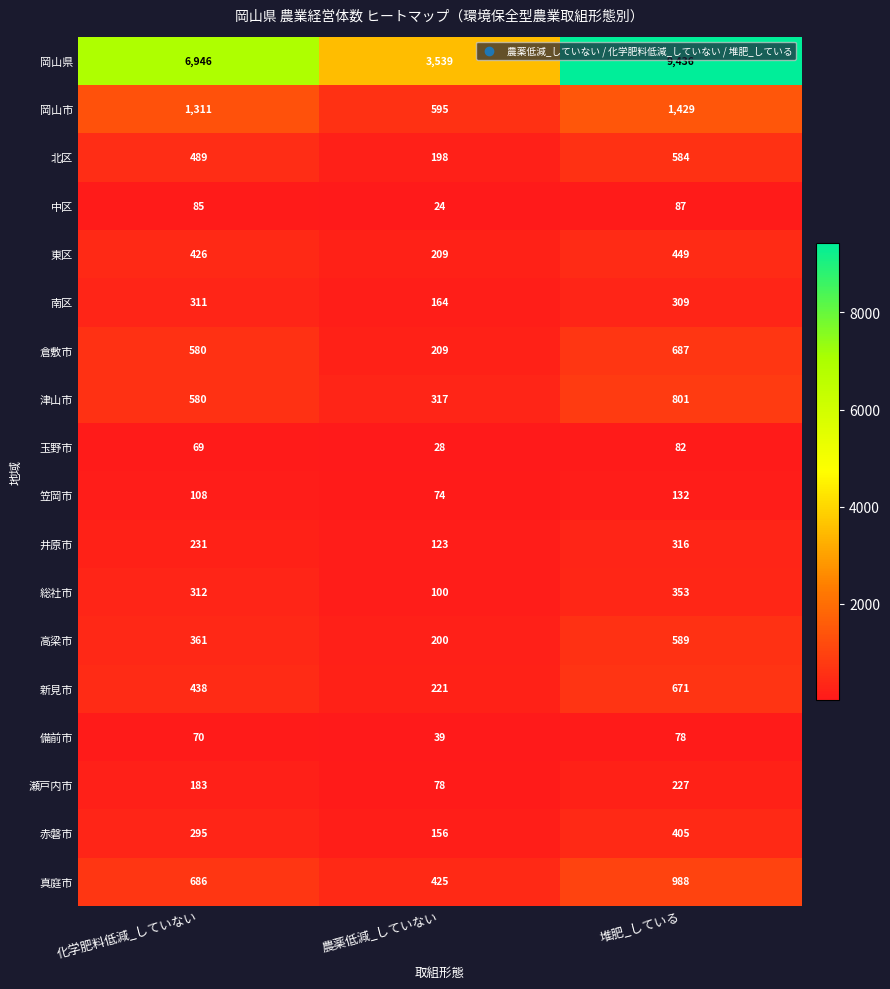

How many series are shown in this chart?

18